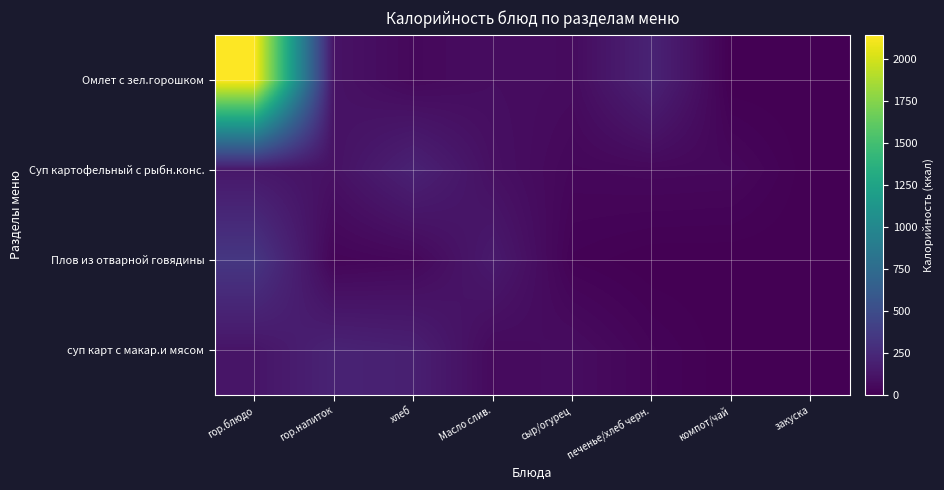

At which category is the sum across all series the highest?

гор.блюдо